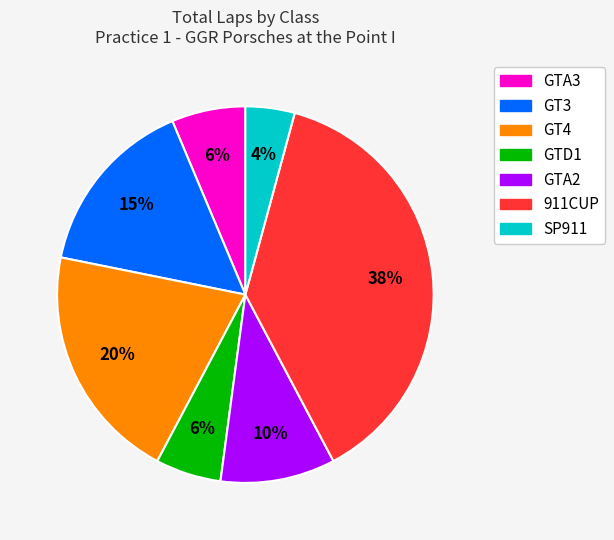

To the nearest percent, what is the difference between the largest and smallest slice percentages?

34%